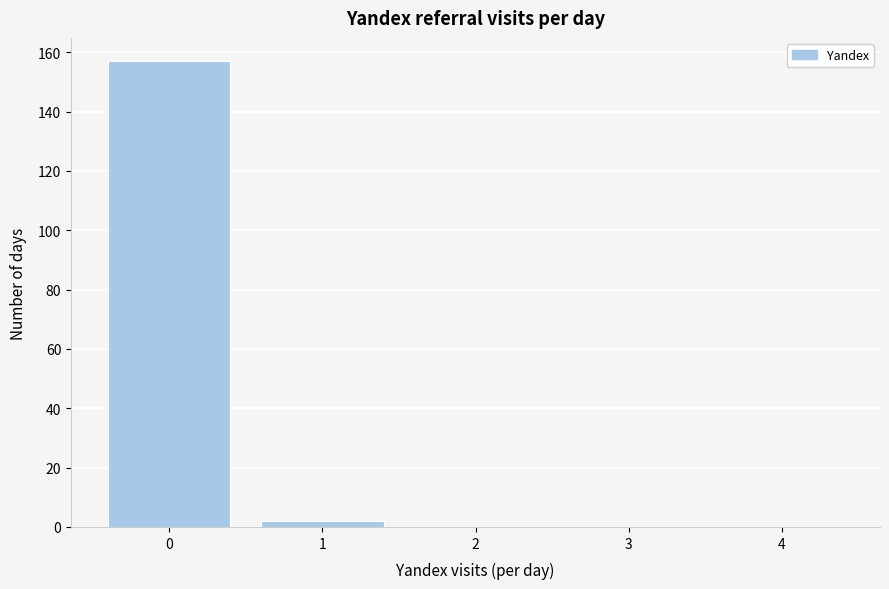

Reading right to left, transcribe all the data shown in this chart.

4=0	3=0	2=0	1=2	0=157